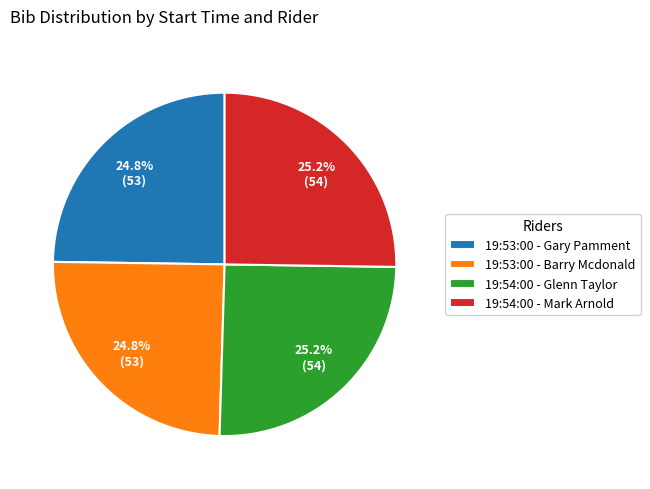

What percentage is NOT represented by 19:53:00 - Gary Pamment?

75.2%